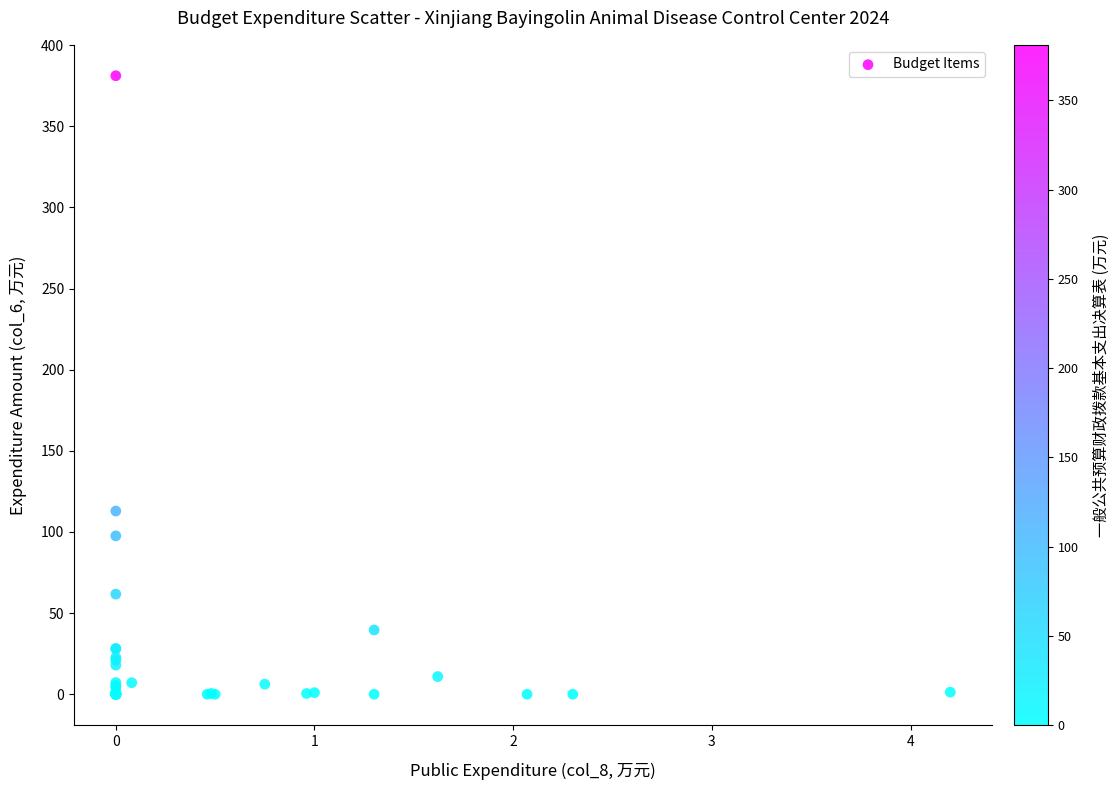

What Y value in the scatter plot is closest to 190?

112.9